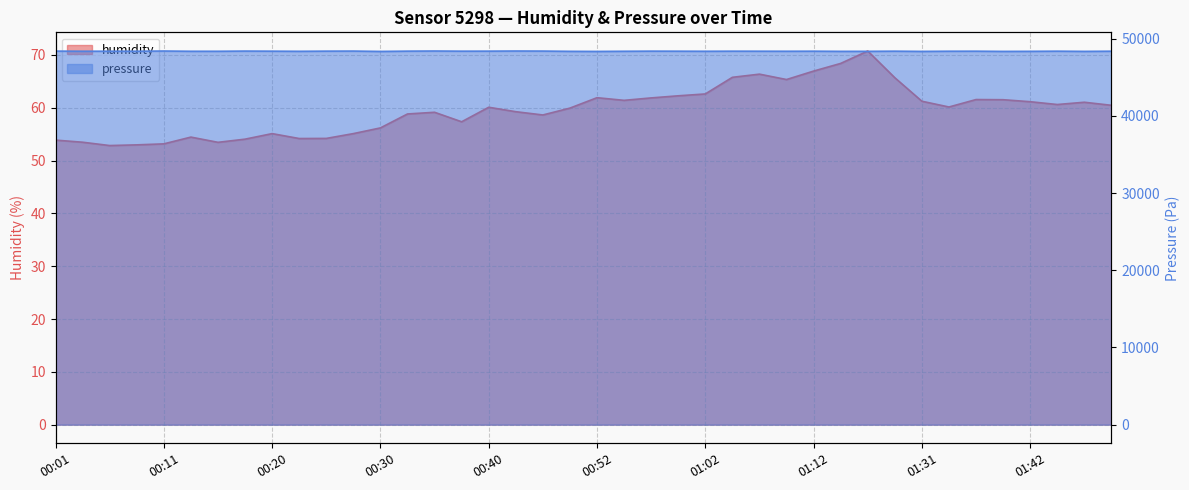

Rank the categories by pressure value from highest to lowest.

00:35, 00:42, 00:11, 00:18, 00:28, 00:45, 00:01, 00:25, 00:33, 00:40, 00:57, 00:20, 00:37, 01:05, 01:26, 01:44, 01:00, 01:12, 01:37, 00:06, 01:07, 01:49, 00:08, 01:34, 00:03, 01:10, 00:13, 00:16, 00:55, 01:02, 00:23, 00:50, 01:17, 01:42, 01:14, 01:47, 01:31, 01:40, 00:30, 00:52